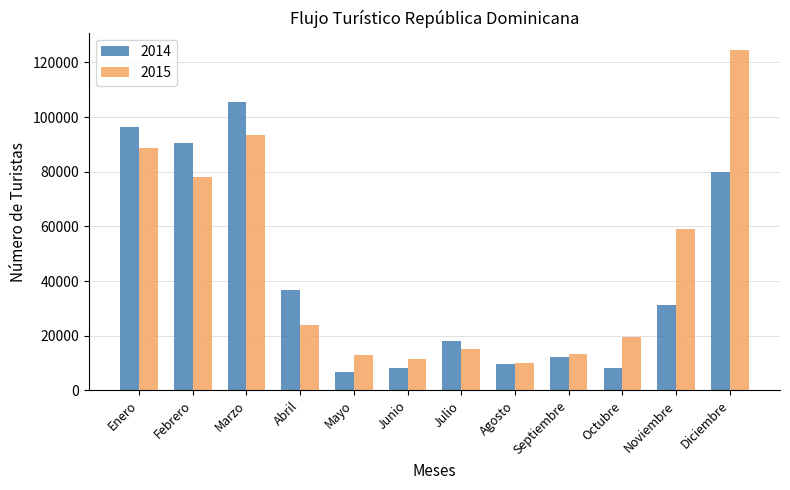

What is the difference between the 2014 values at Junio and Enero?

88196